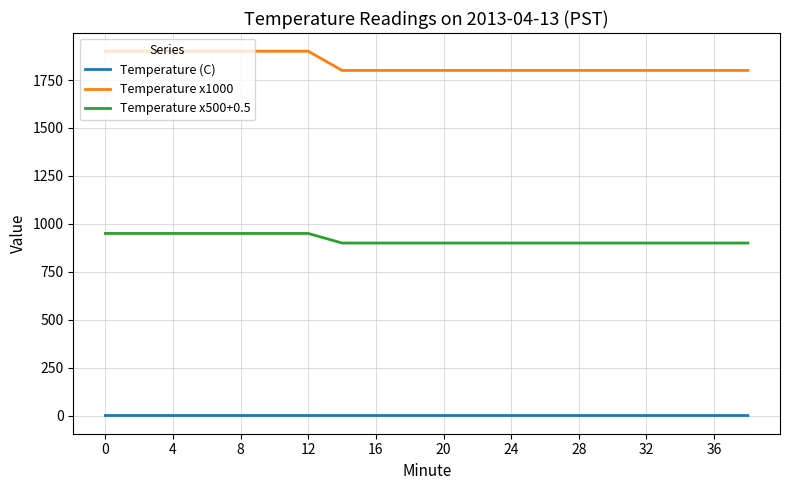

Which series has the largest total across all categories?

Temperature x1000